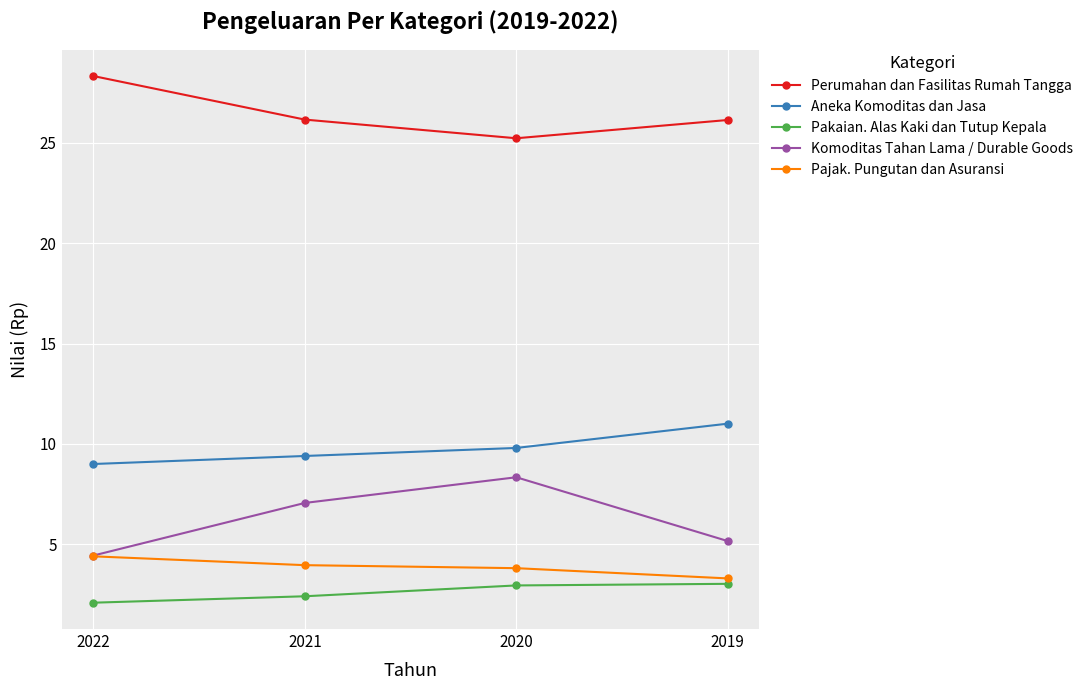

What are all the series names shown in the legend?

Perumahan dan Fasilitas Rumah Tangga, Aneka Komoditas dan Jasa, Pakaian. Alas Kaki dan Tutup Kepala, Komoditas Tahan Lama / Durable Goods, Pajak. Pungutan dan Asuransi